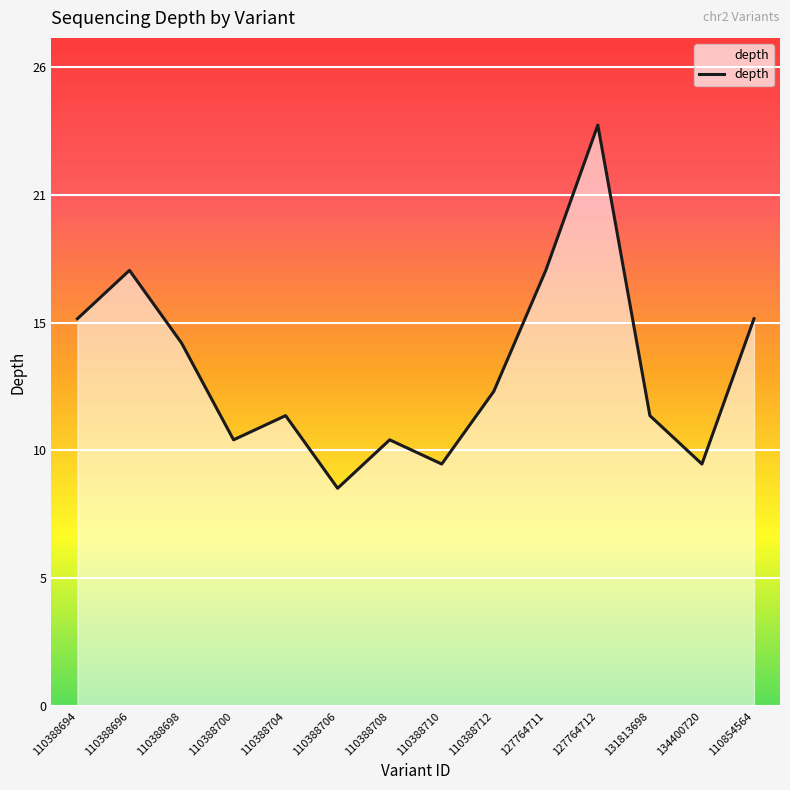

Is this an area chart (filled region under the line)?

Yes